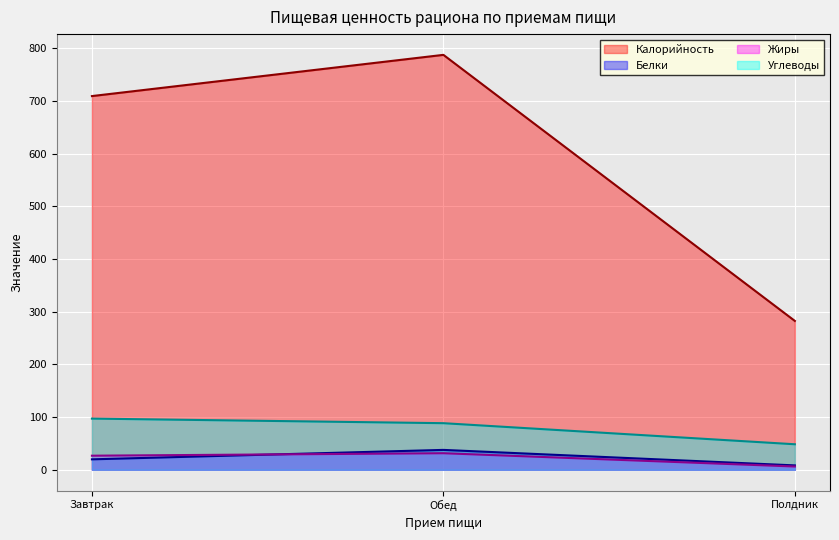

Is the value of Углеводы at Обед greater than the value of Жиры at Обед?

Yes